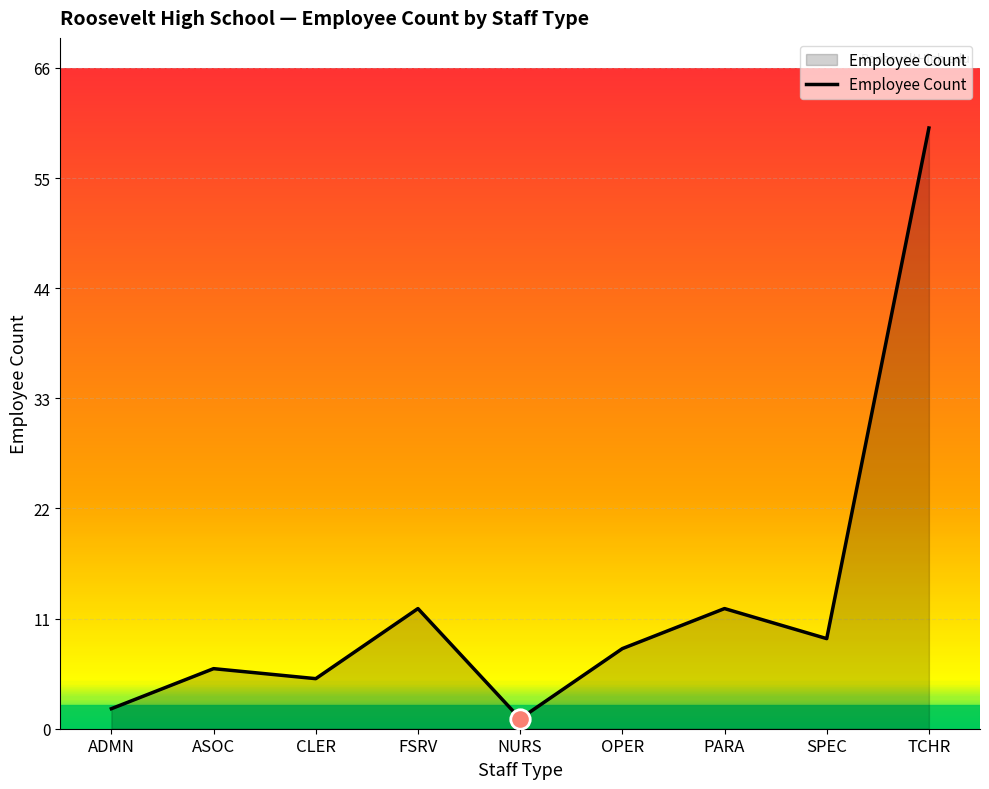

What is the minimum value shown in the chart?

1